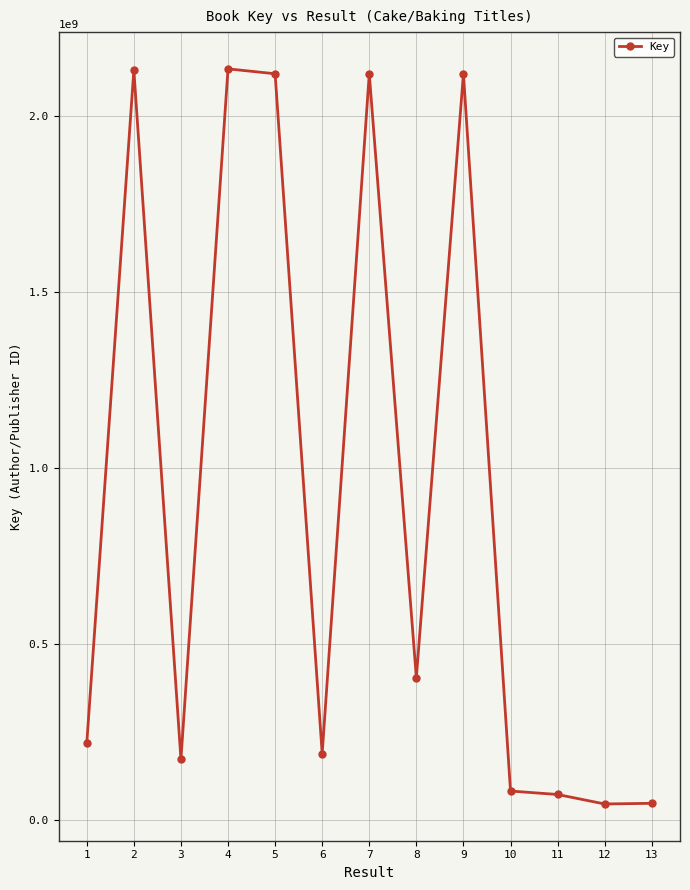

What value does the data have at 10?

82239418